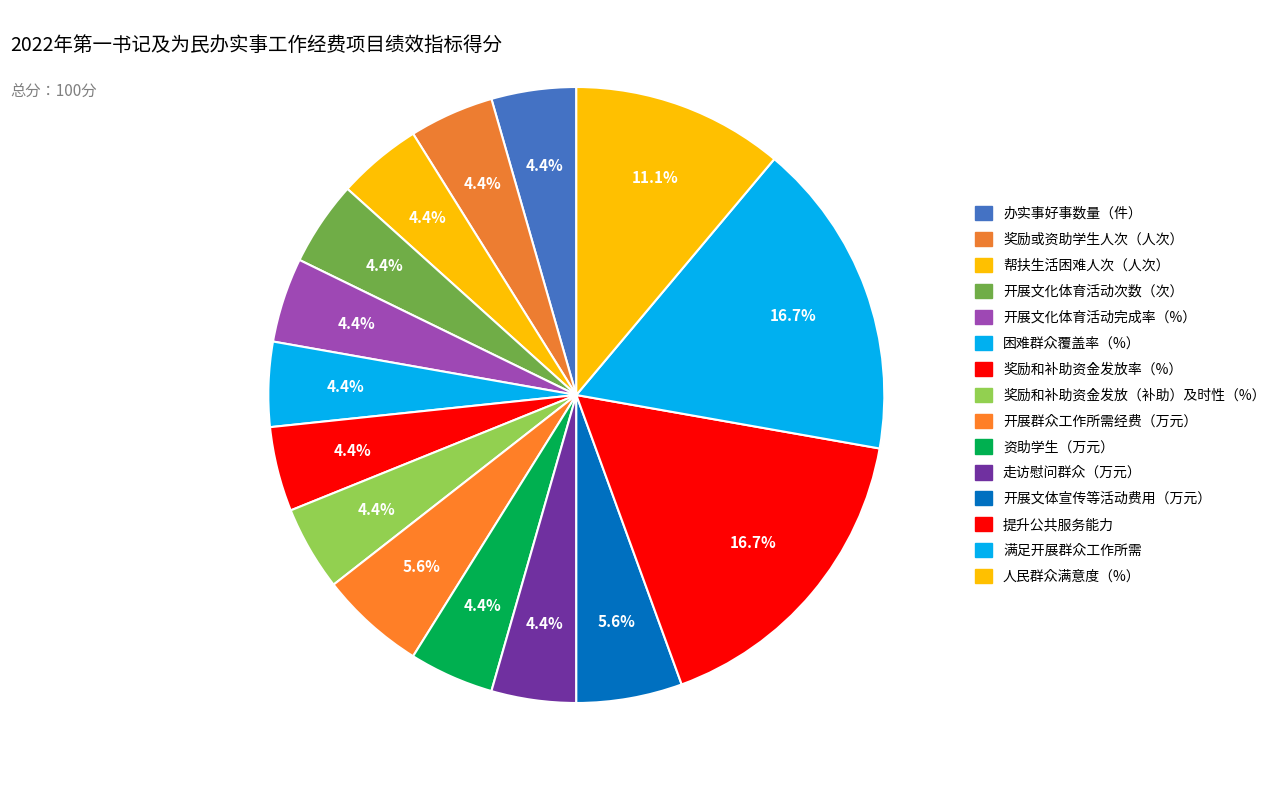

Count the number of slices in the pie.

15